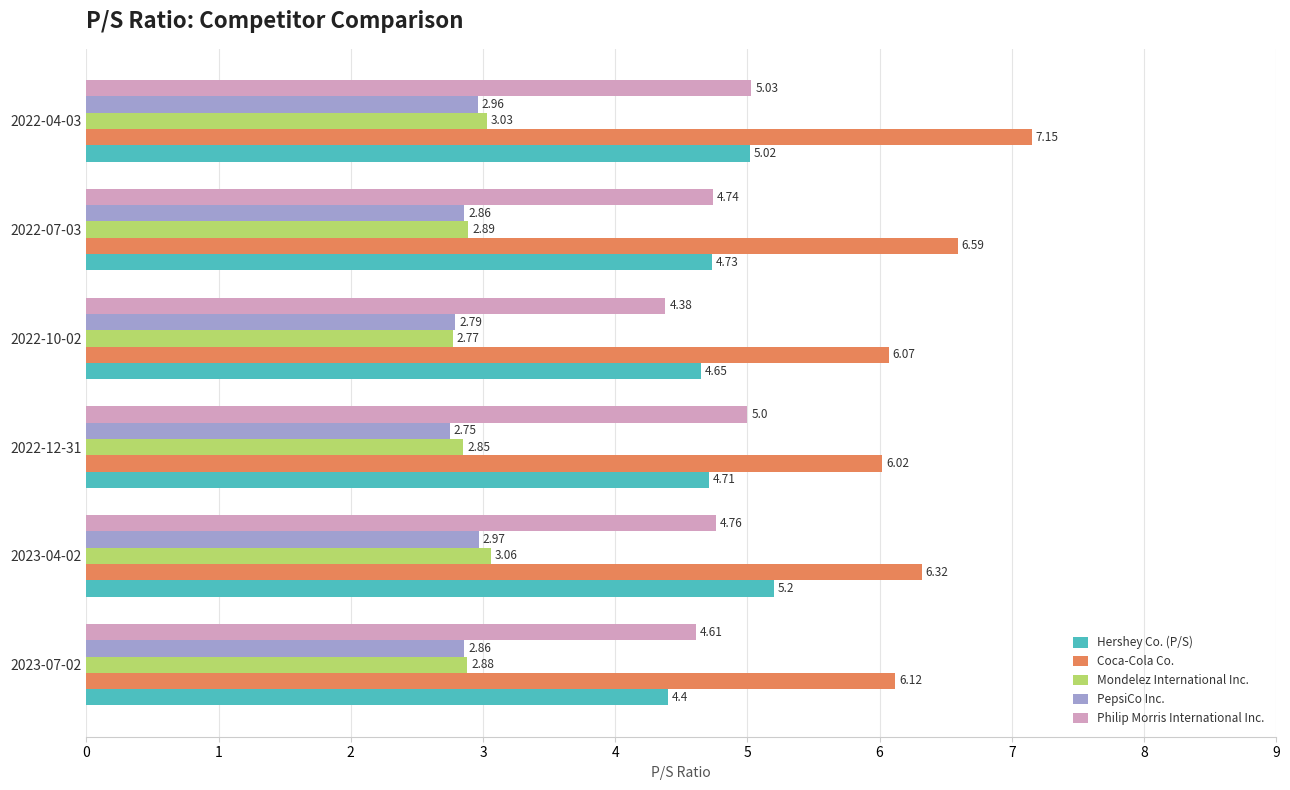

Which series has the widest spread of values?

Coca-Cola Co.